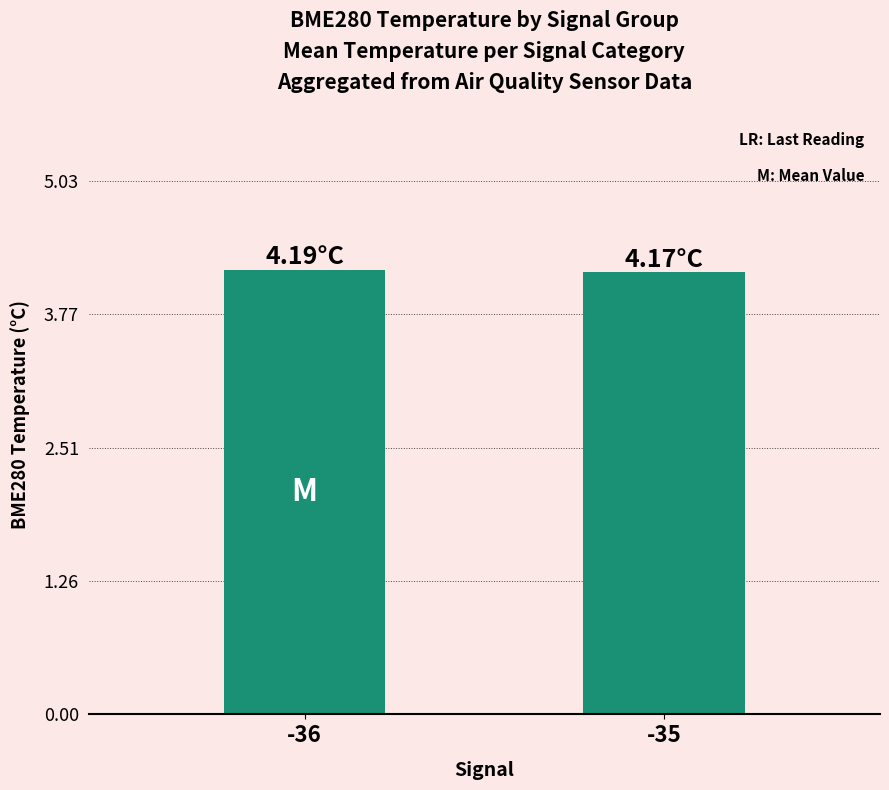

What is the value of the 1st bar from the left?

4.2